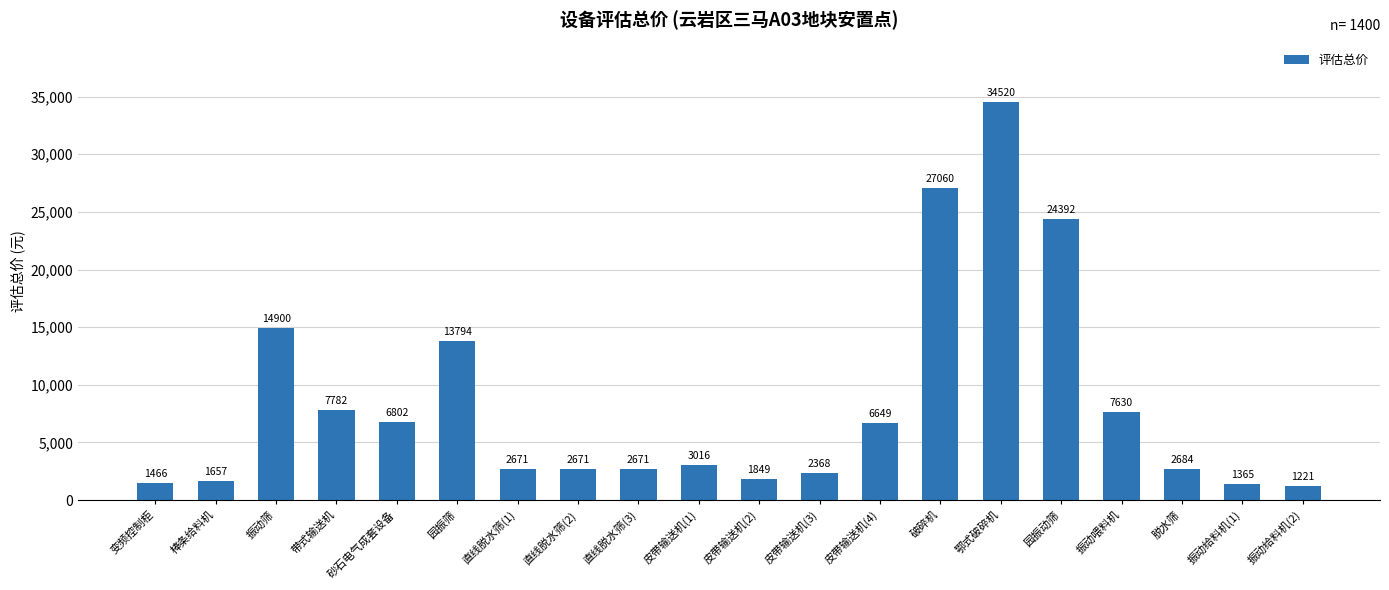

What is the difference between the maximum and second lowest values?

33155